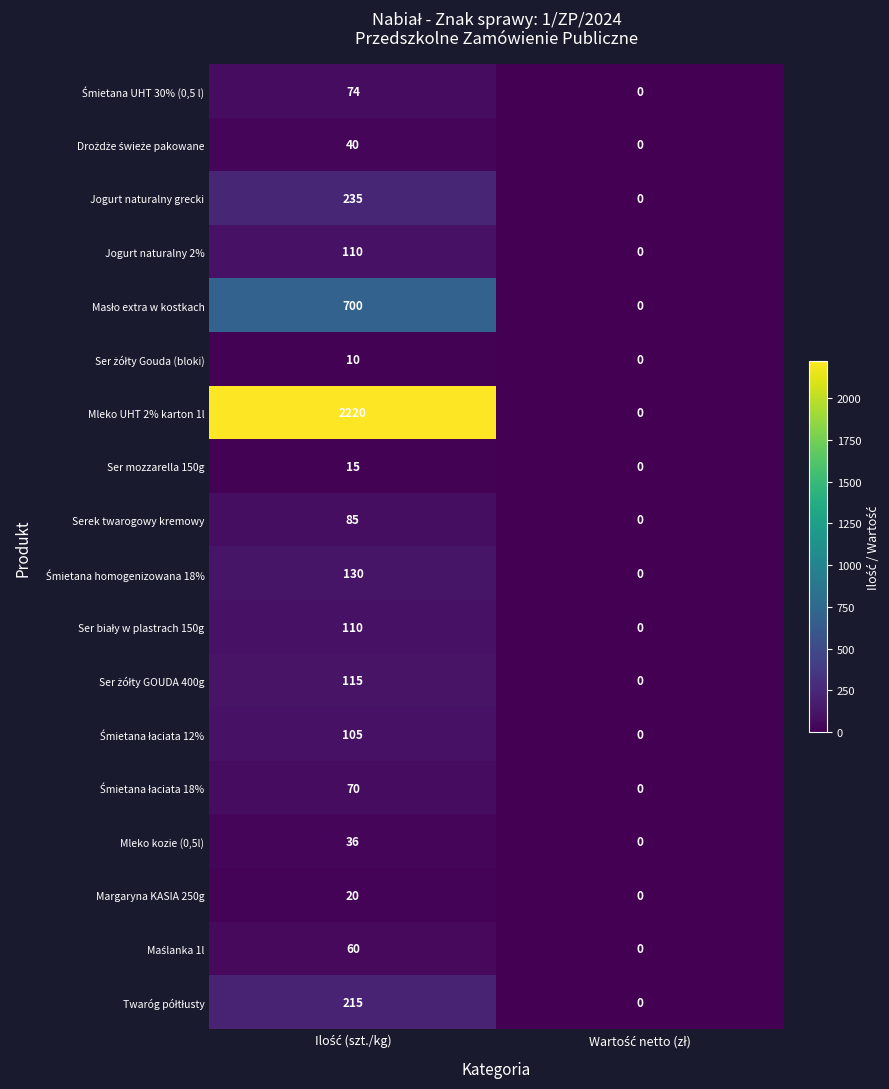

What is the average value of the Margaryna KASIA 250g series?

10